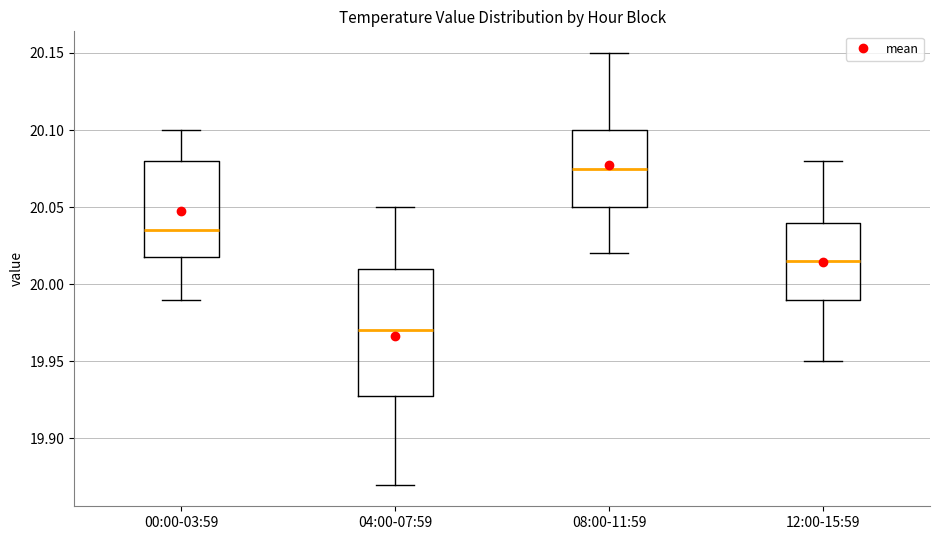

Where does the upper whisker of the box for 00:00-03:59 end on the y-axis? The values are not printed on the chart, so give them approximately, as read against the axis.

20.100